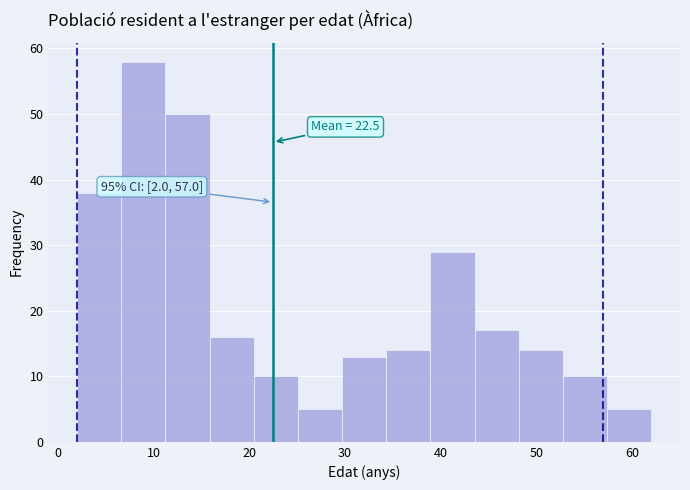

Over which range of the x-axis is the bar tallest?

7 to 11